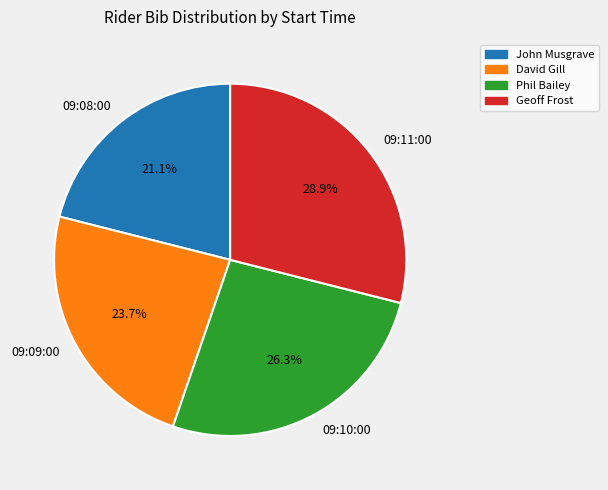

Rank the categories by value from lowest to highest.

John Musgrave, David Gill, Phil Bailey, Geoff Frost